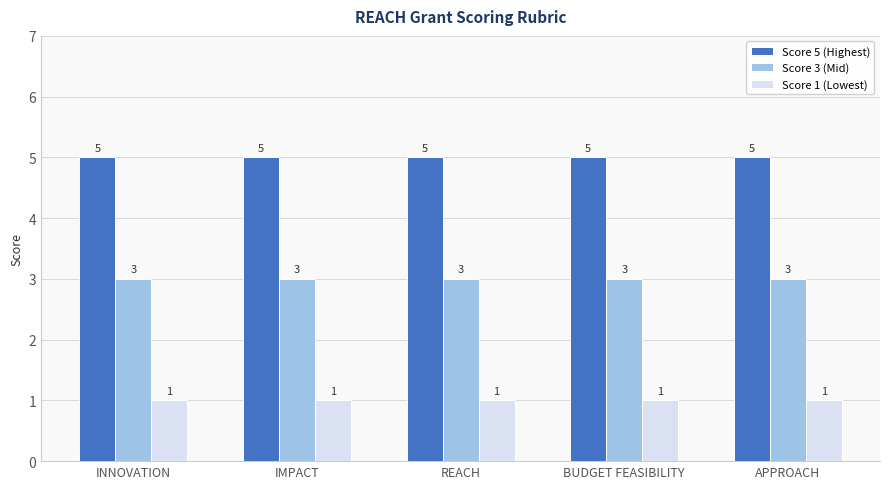

How many data points does each series have?

5